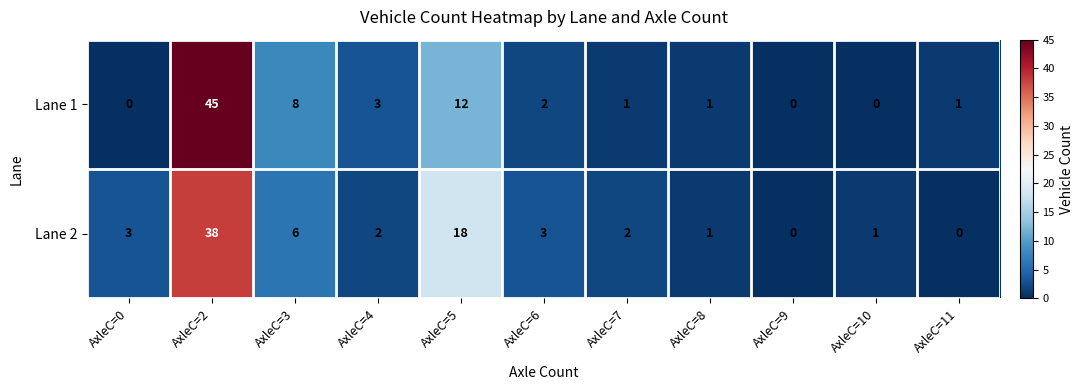

Reading left to right, transcribe all the data shown in this chart.

Lane 1: 0	45	8	3	12	2	1	1	0	0	1
Lane 2: 3	38	6	2	18	3	2	1	0	1	0